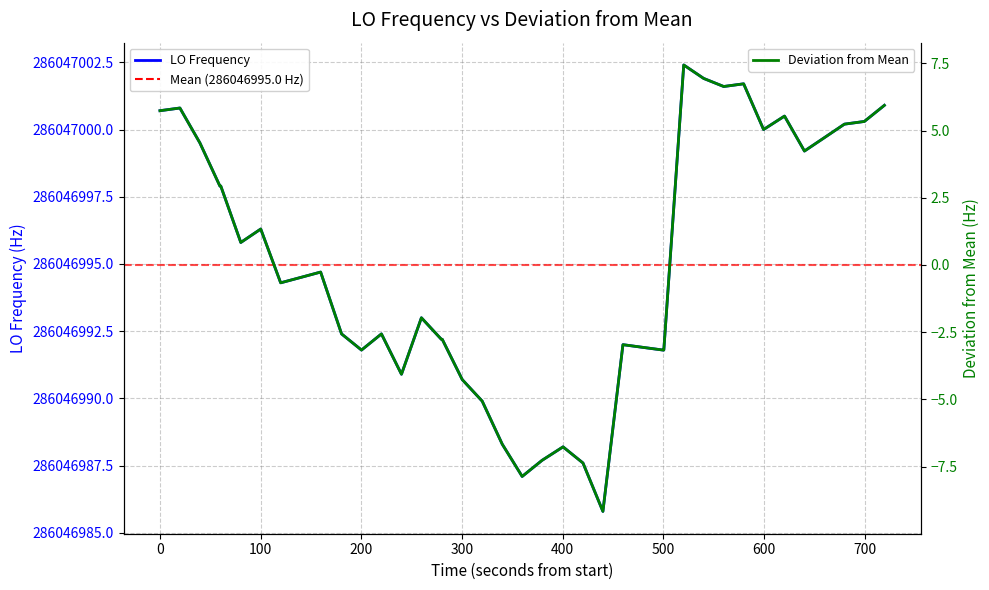

Which series has the largest total across all categories?

LO Frequency